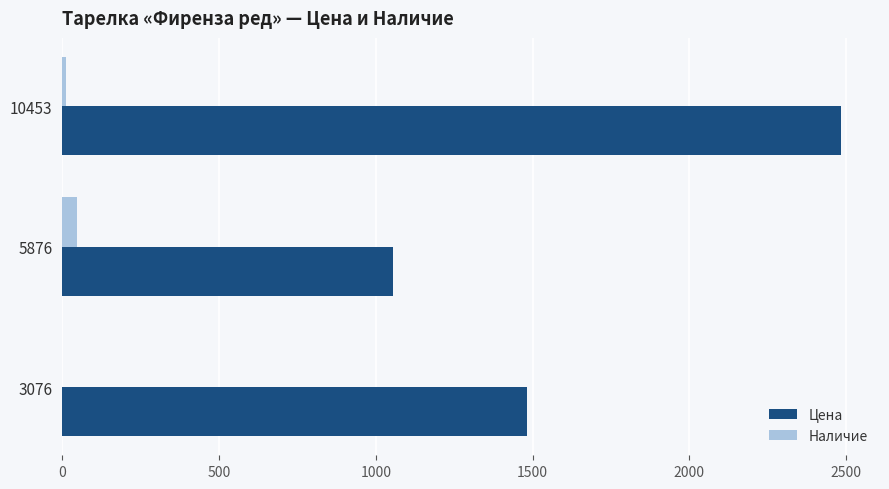

At which label does Цена reach its peak?

10453